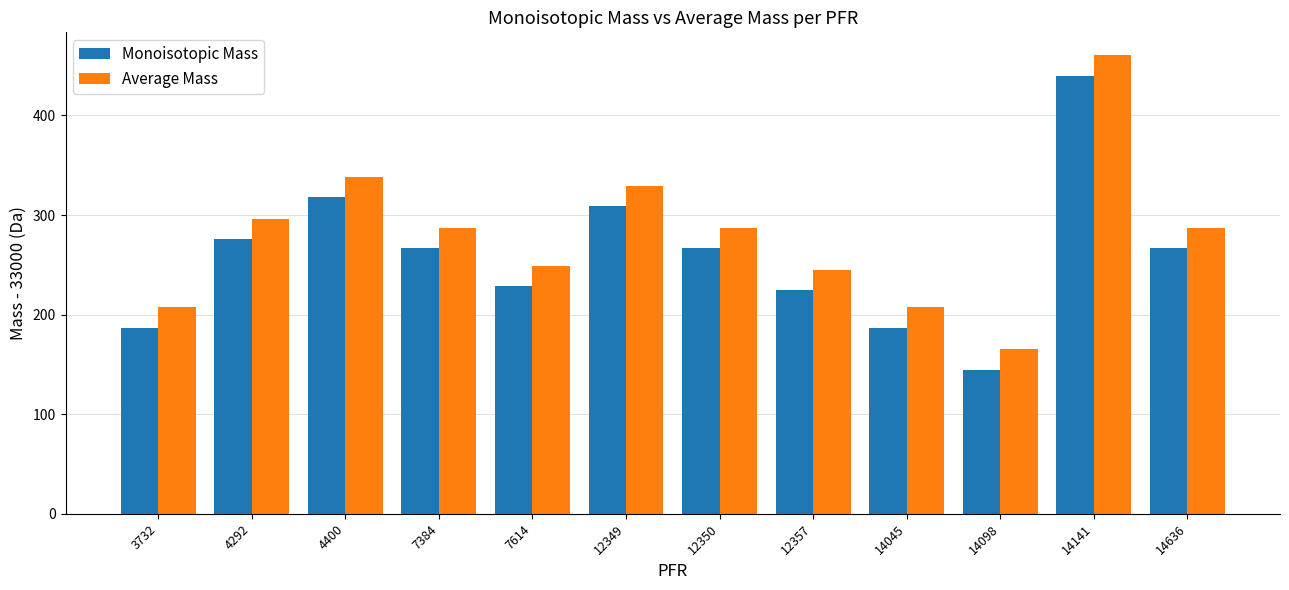

List the series in order of their overall mean, lowest first.

Monoisotopic Mass, Average Mass